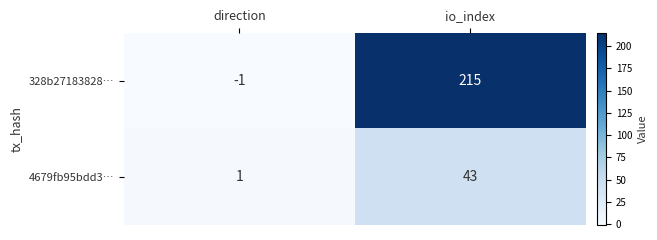

At how many categories does at least one series exceed 103?

1